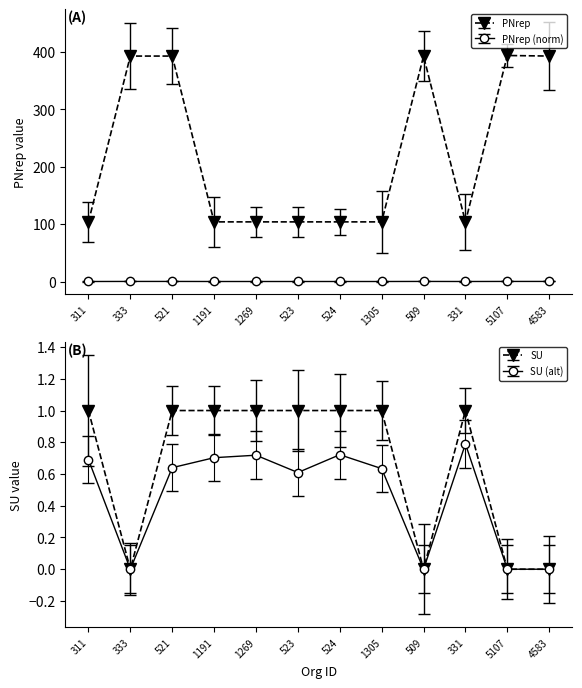

True or false: SU and PNrep cross at least once.

False